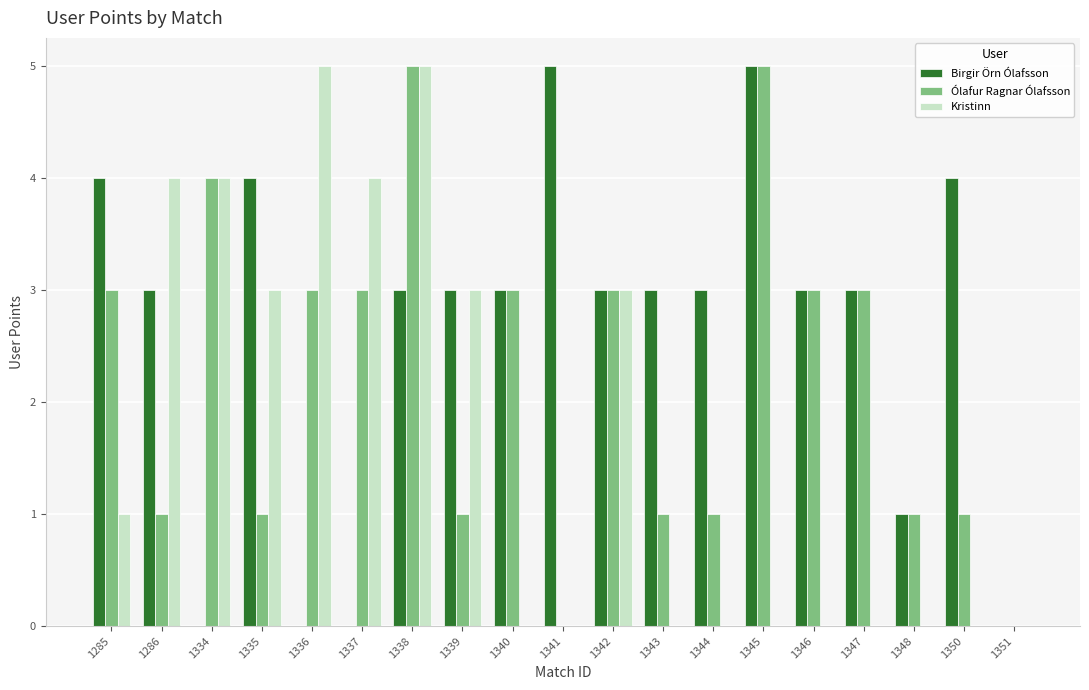

What is the sum of all Birgir Örn Ólafsson values?

50